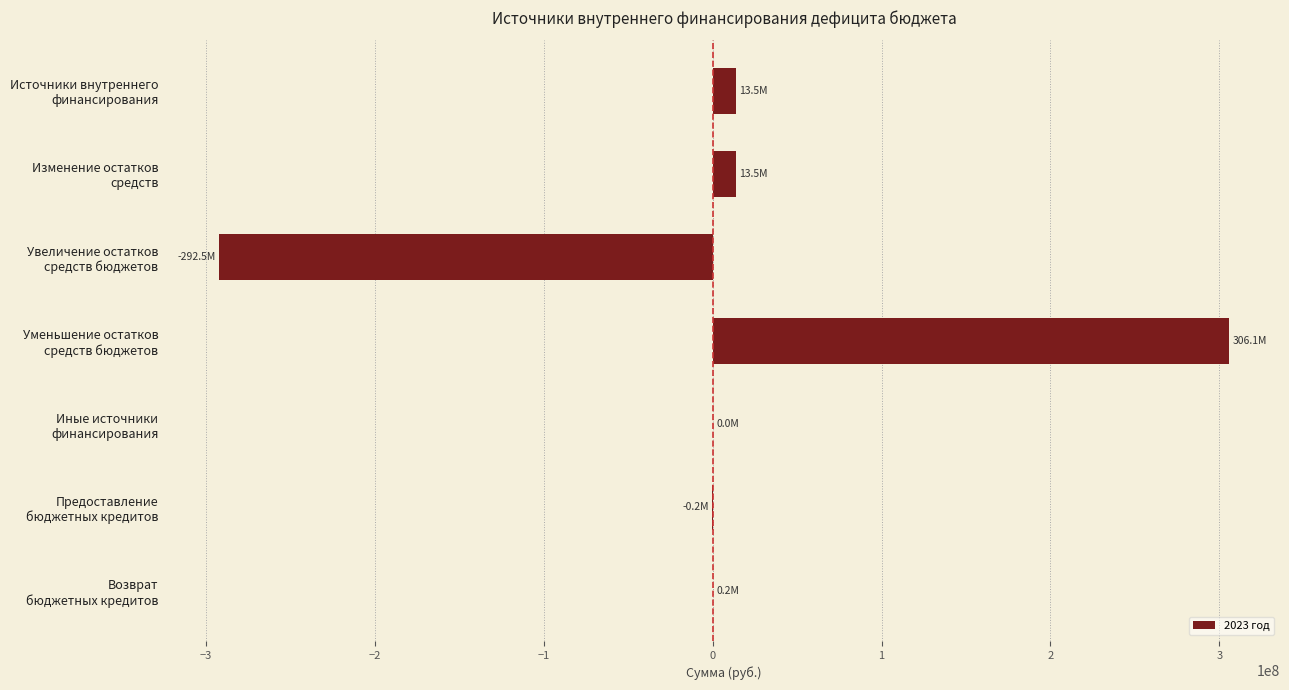

What is the maximum value shown in the chart?

306057835.0